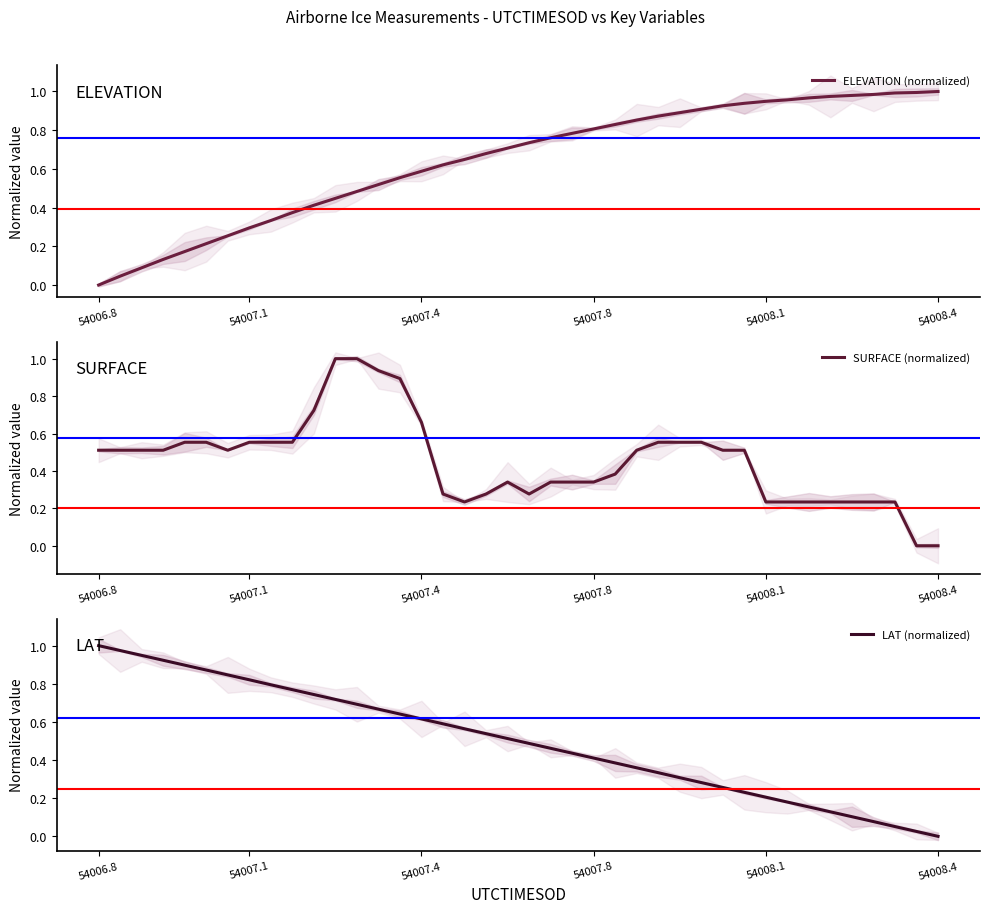

At which label does ELEVATION (normalized) reach its minimum?

54006.8